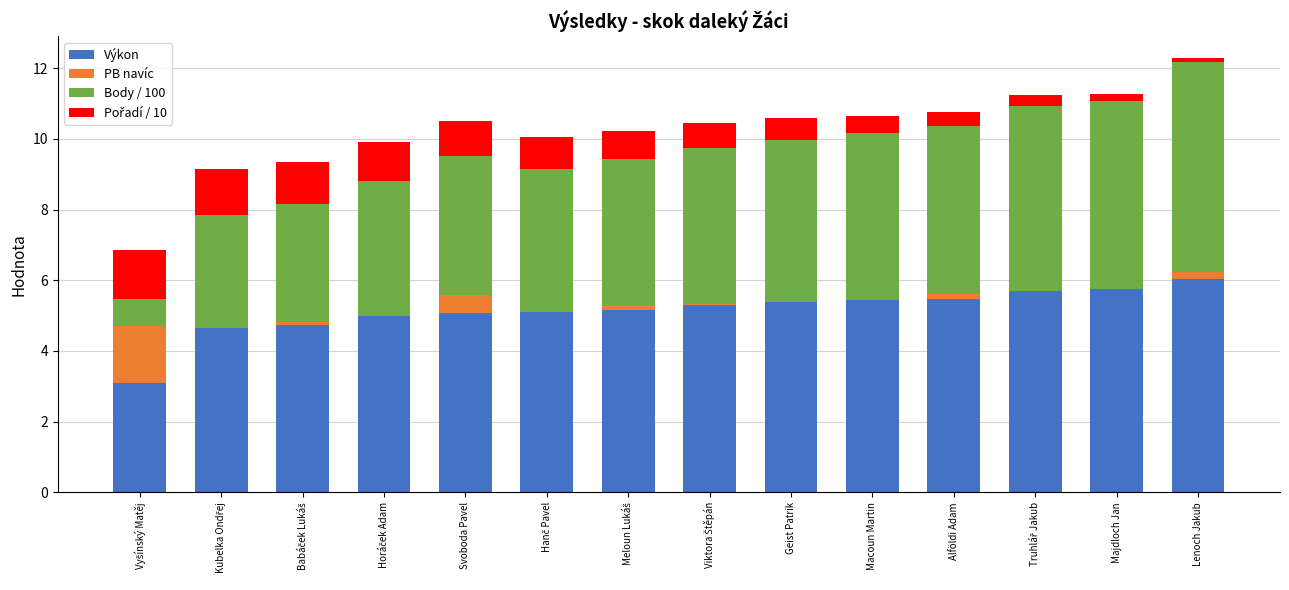

Are the bars grouped side by side (vs. stacked)?

No